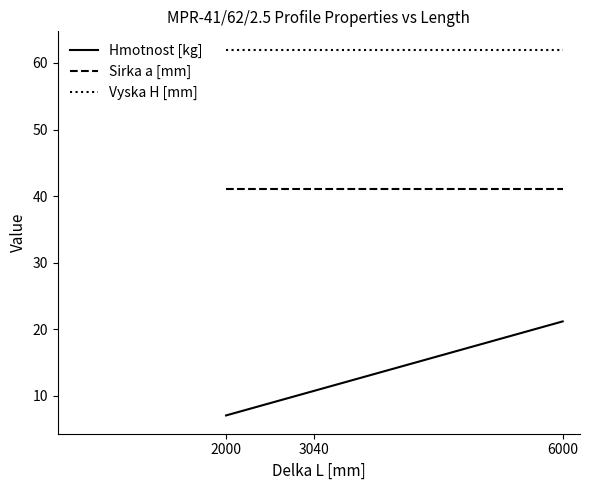

Which series has the widest spread of values?

Hmotnost [kg]